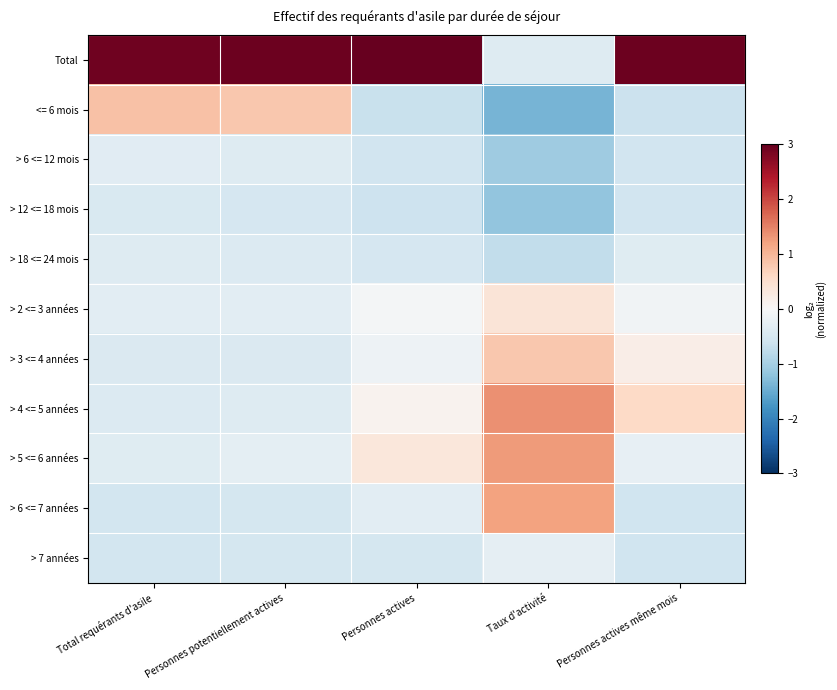

List the series in order of their peak value, highest first.

Total, > 4 <= 5 années, > 5 <= 6 années, > 6 <= 7 années, <= 6 mois, > 3 <= 4 années, > 2 <= 3 années, > 7 années, > 6 <= 12 mois, > 18 <= 24 mois, > 12 <= 18 mois